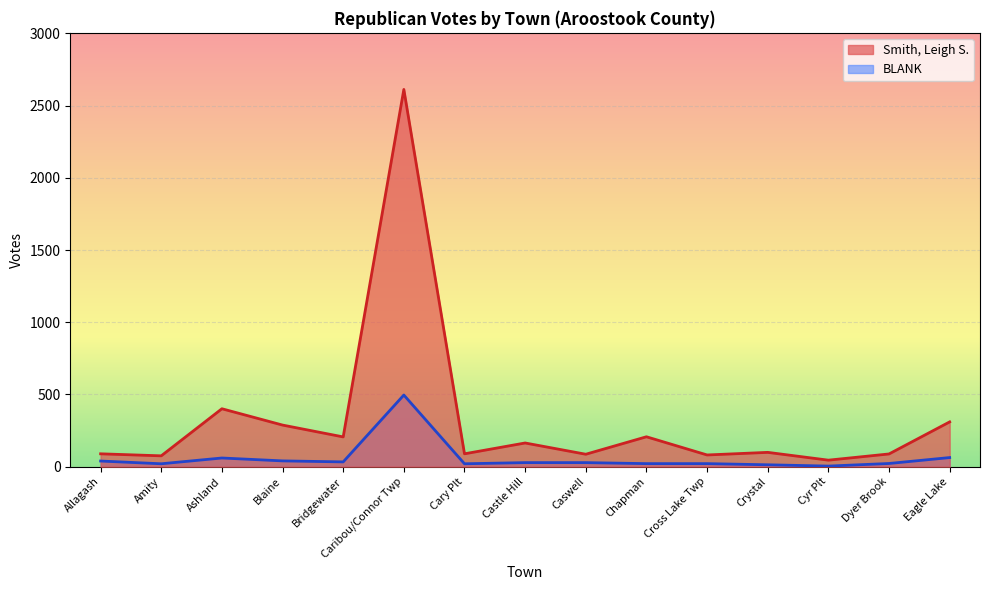

Which label corresponds to the largest value in the chart?

Caribou/Connor Twp